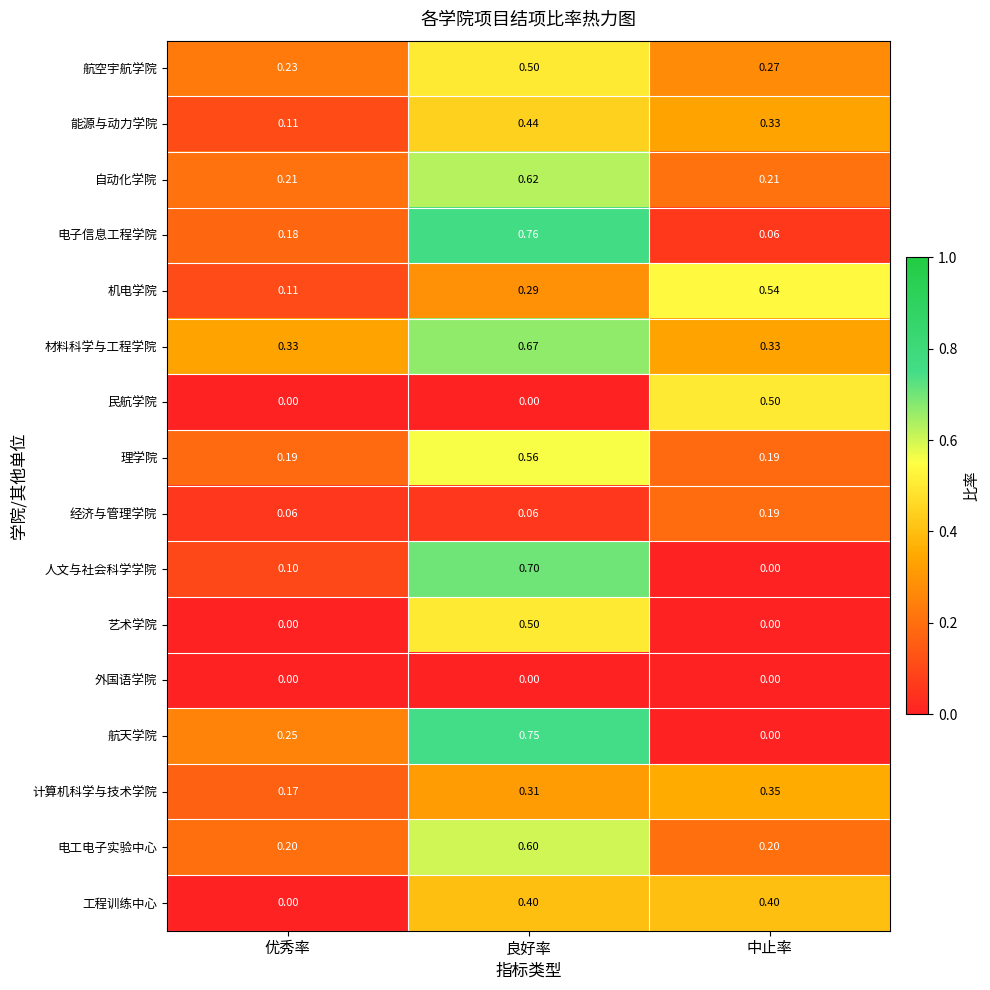

Which series has the largest total across all categories?

材料科学与工程学院